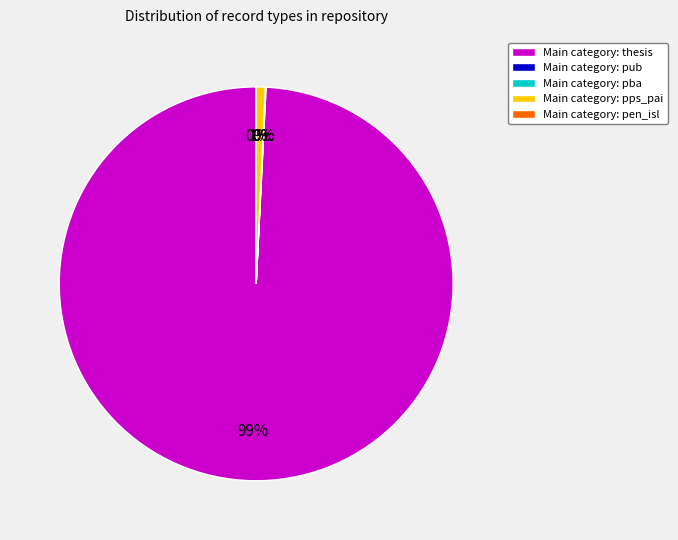

To the nearest percent, what percentage of the pie is Main category: pps_pai?

1%